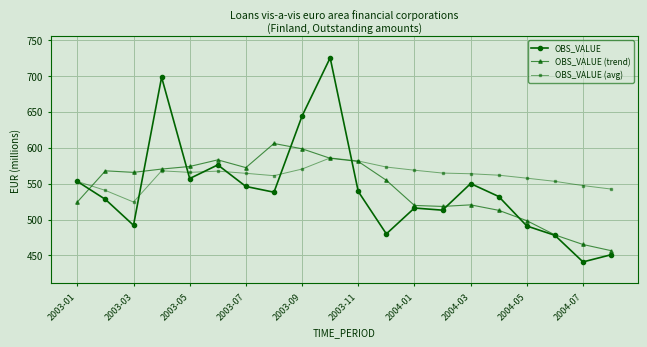

Which series has the largest range (max minus min)?

OBS_VALUE